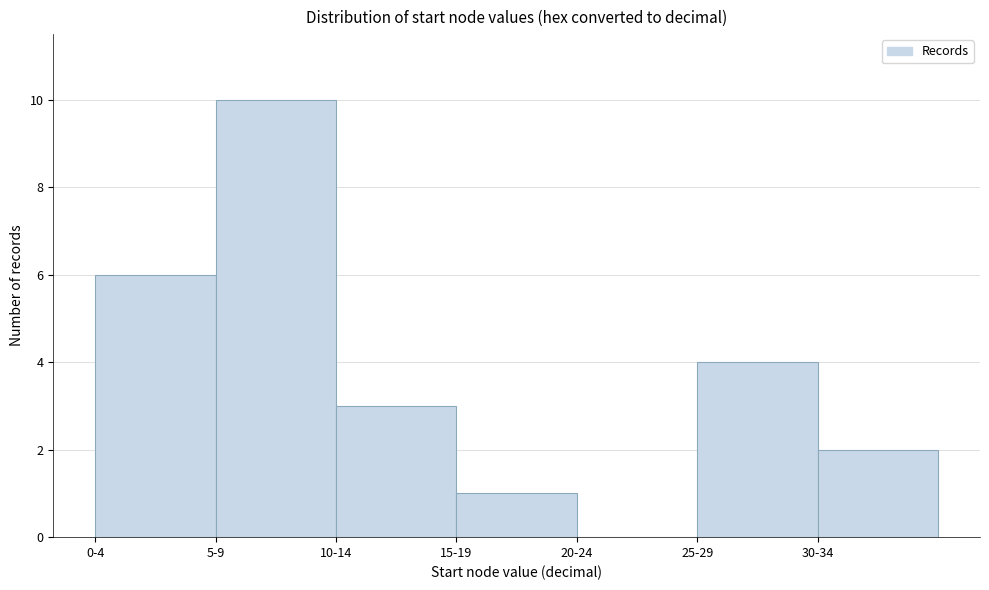

The value at 15-19 is 0. True or false?

False